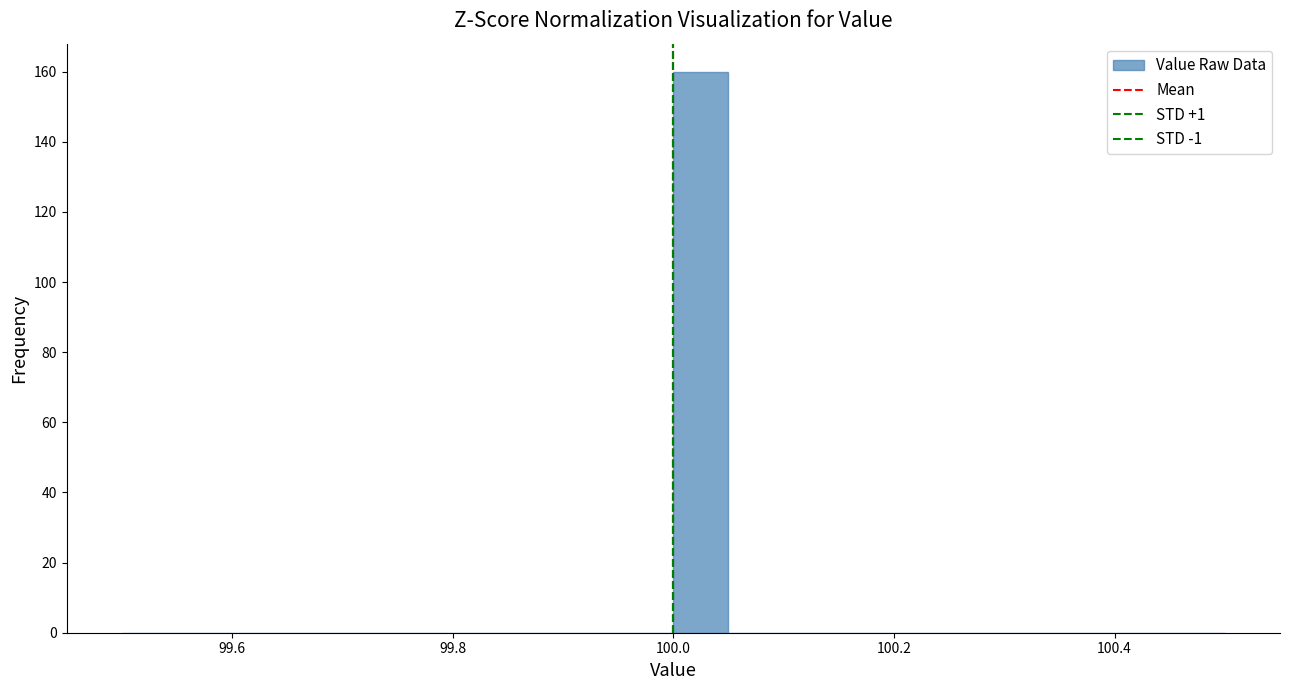

Around what value on the x-axis is the tallest bar? Give the approximate position of its centre, as read against the axis.

100.02